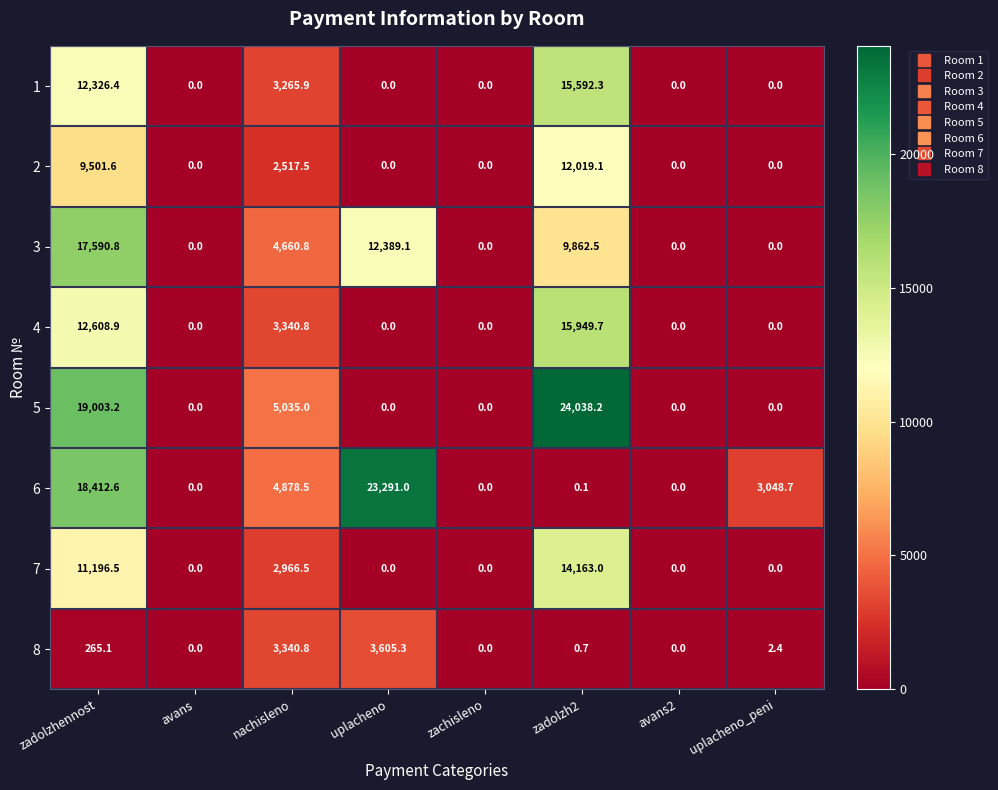

Where does the 6 series first go above 3048?

zadolzhennost